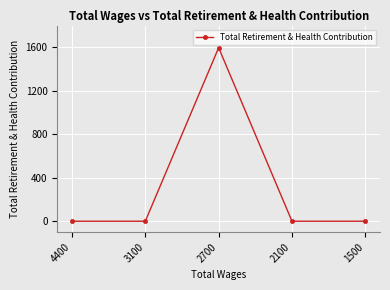

Reading left to right, what are all the values shown in this chart?

4400=0	3100=0	2700=1596	2100=0	1500=0